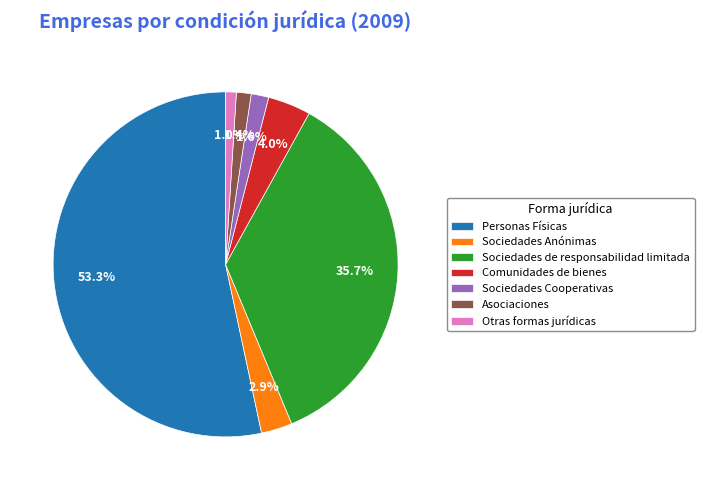

What is the largest slice in the pie chart?

Personas Físicas